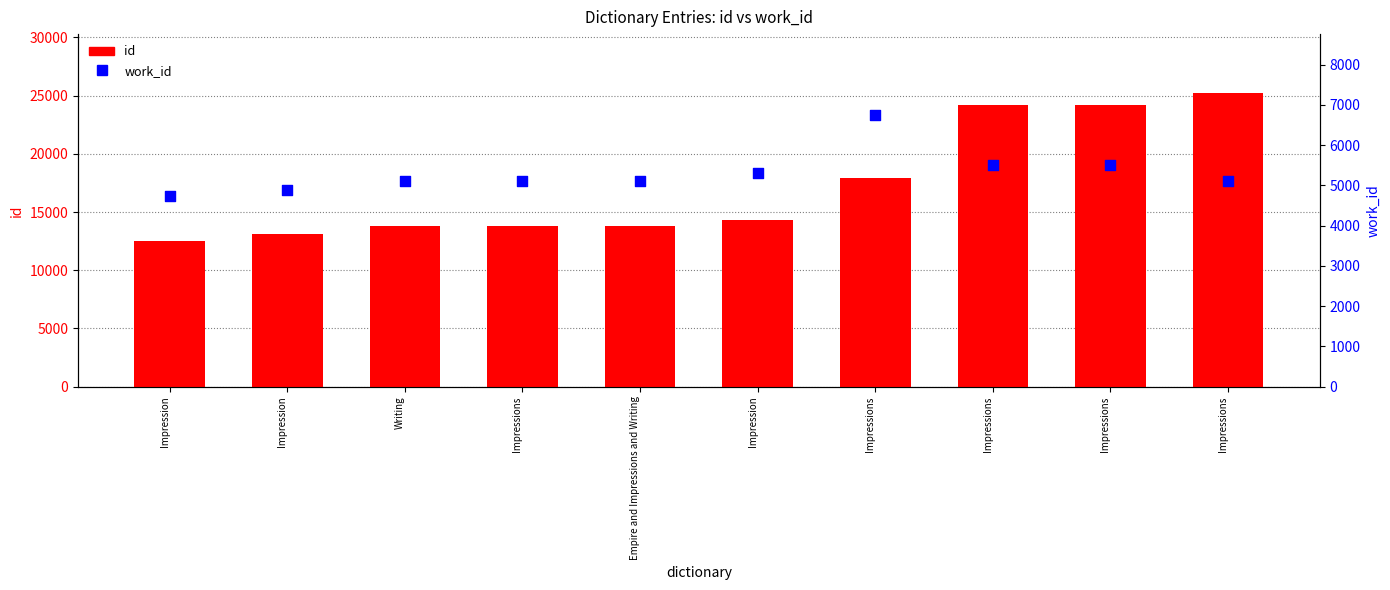

At how many categories does at least one series exceed 20033?

3